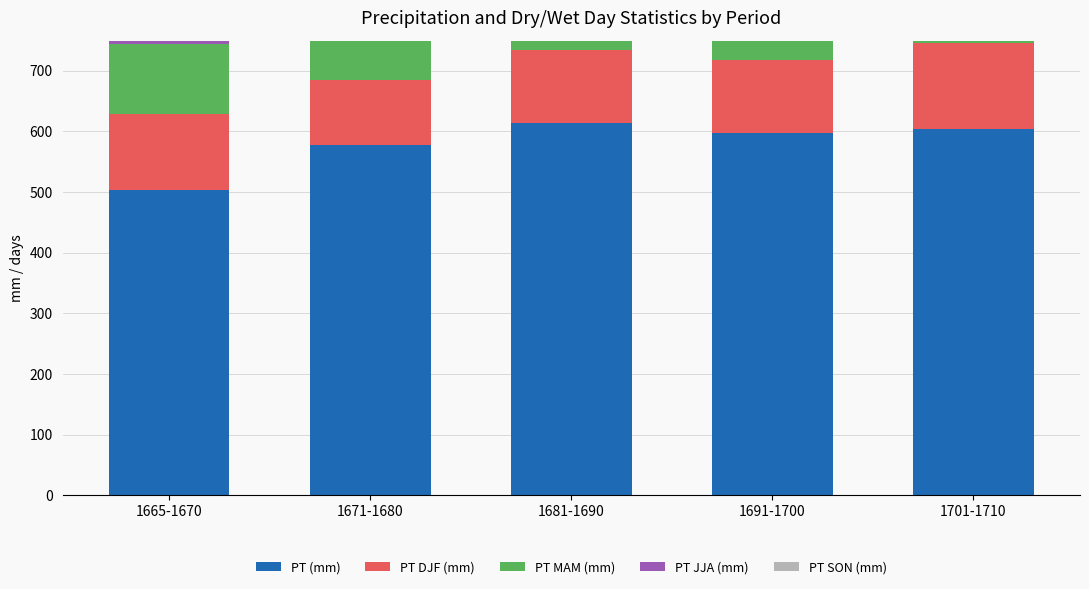

What is the sum of the PT (mm) values at 1681-1690 and 1691-1700?

1211.7